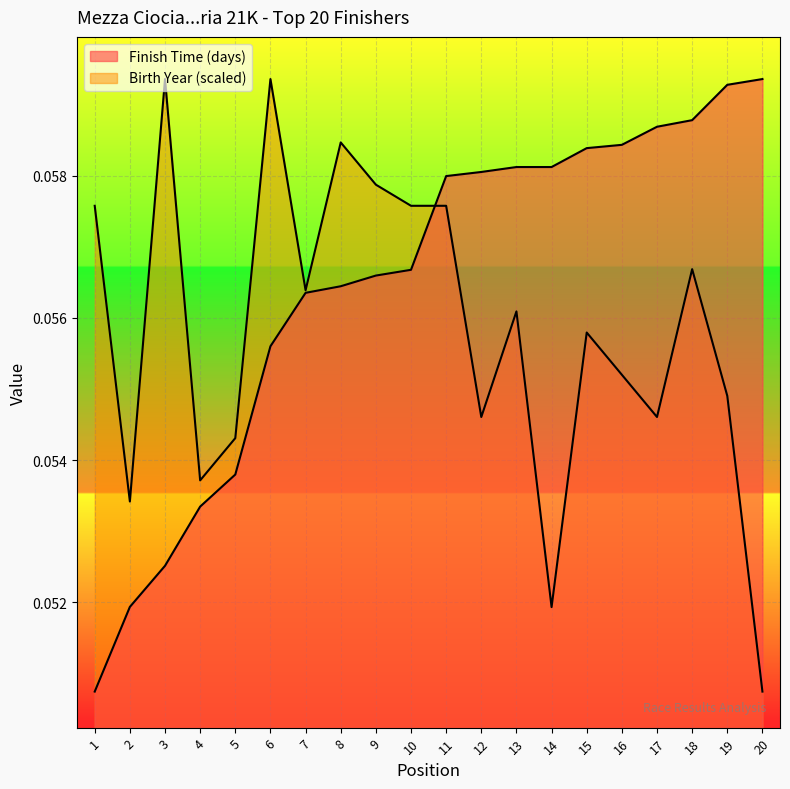

Is it true that Birth Year equals 0.1 at 7?

True